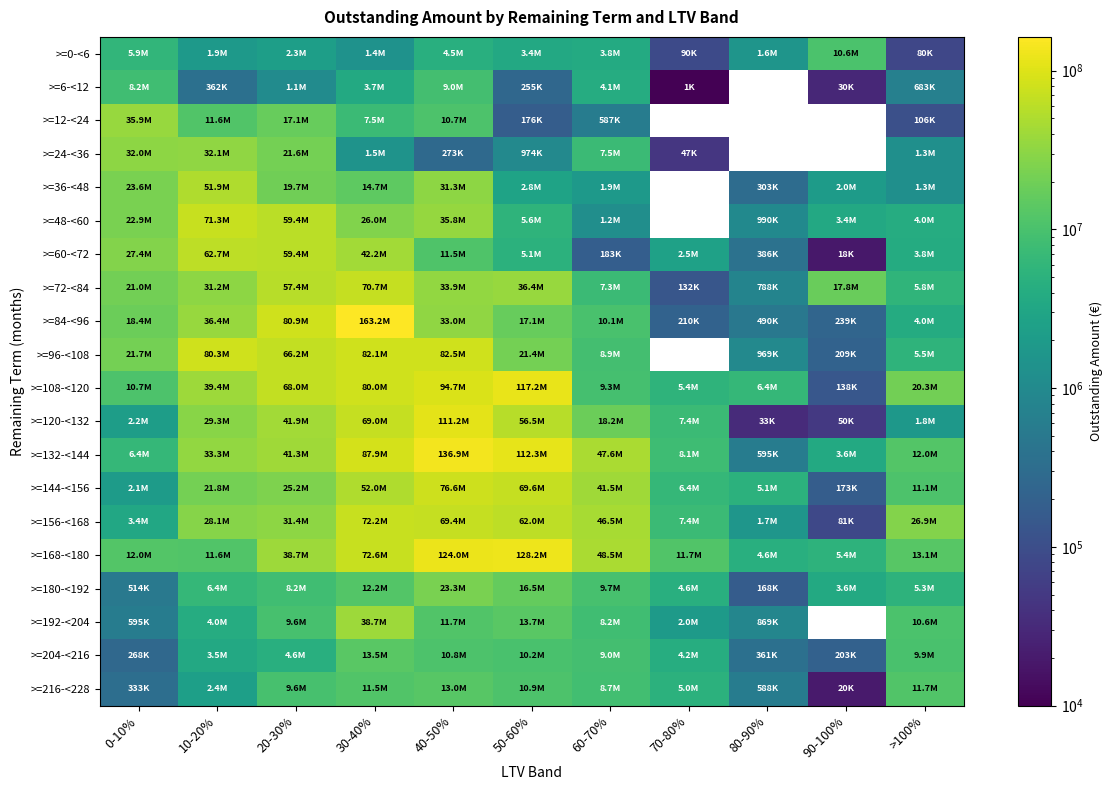

What is the sum of the >=48-<60 values at 80-90% and >100%?

5002682.3